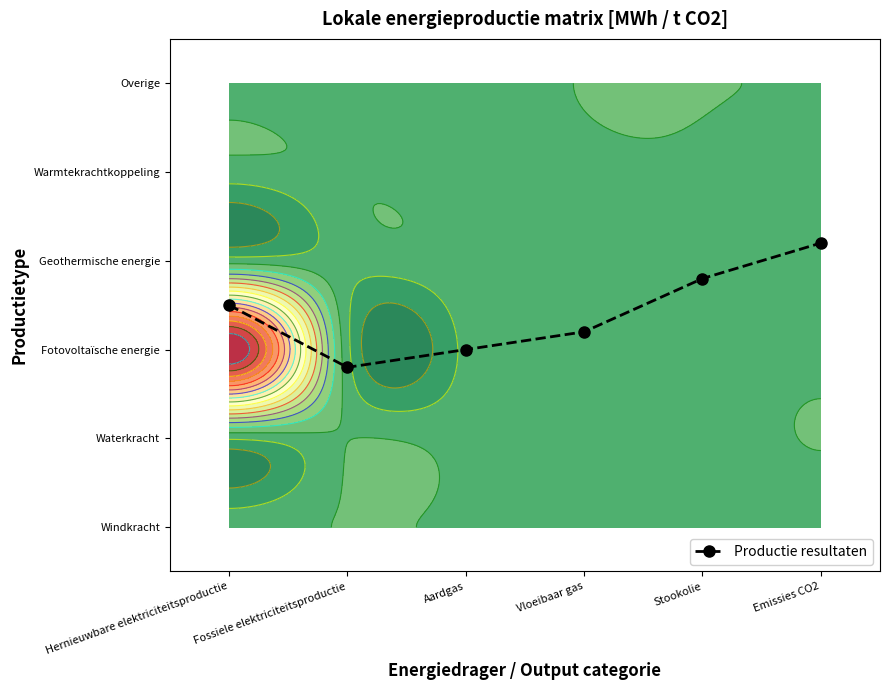

What is the change in value from Hernieuwbare elektriciteitsproductie to Fossiele elektriciteitsproductie?

-0.7